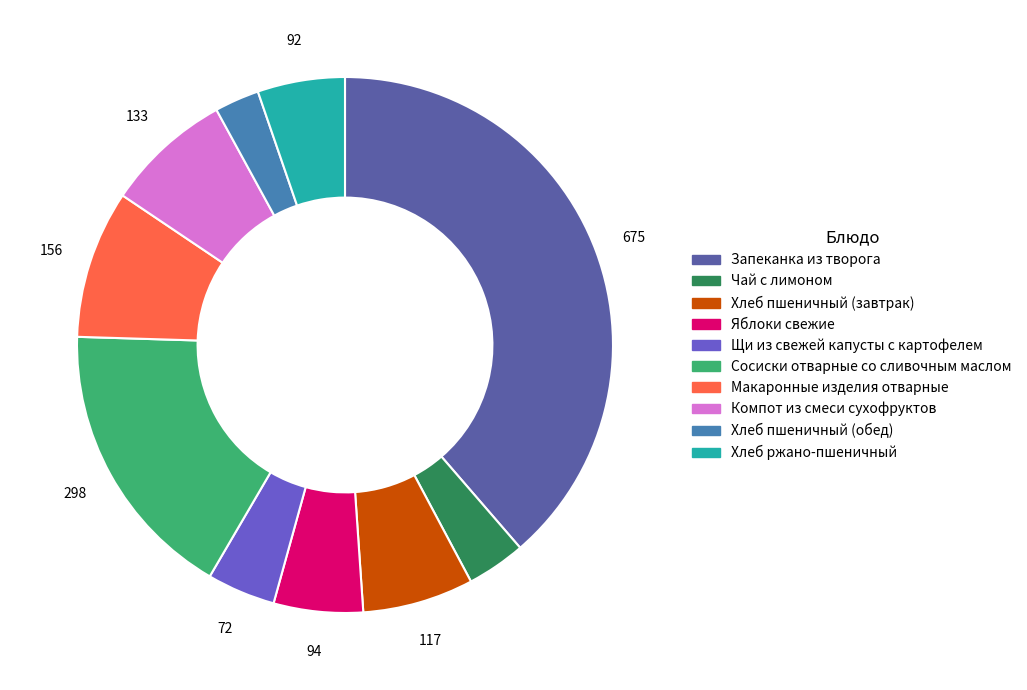

Is it true that Хлеб пшеничный (завтрак) is 7% of the pie?

True